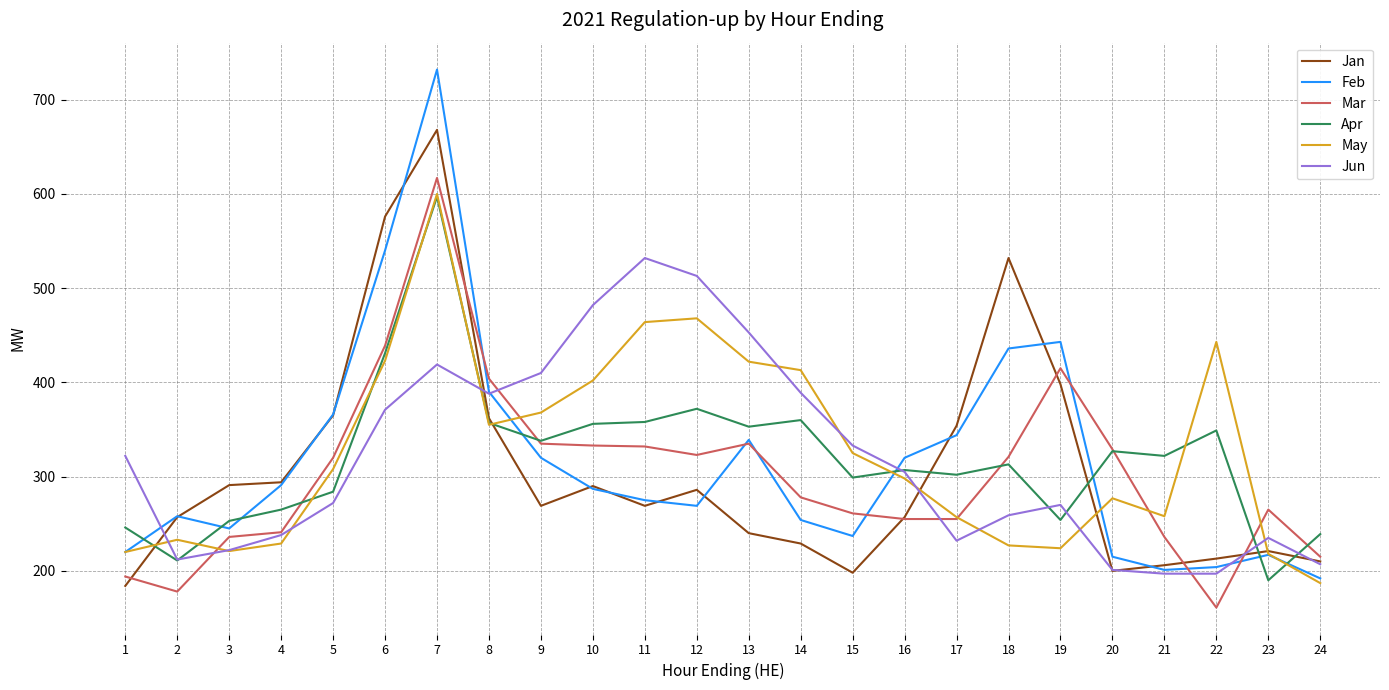

What is the sum of all Mar values?

7278